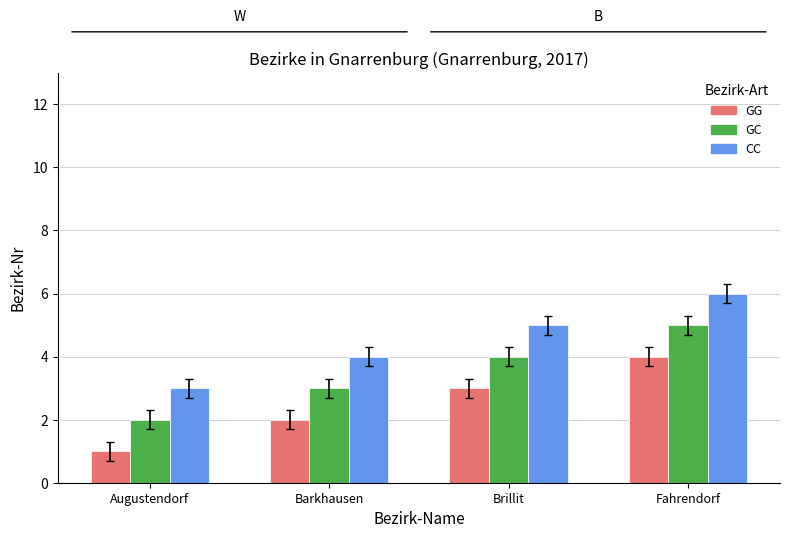

What are all the series names shown in the legend?

GG, GC, CC